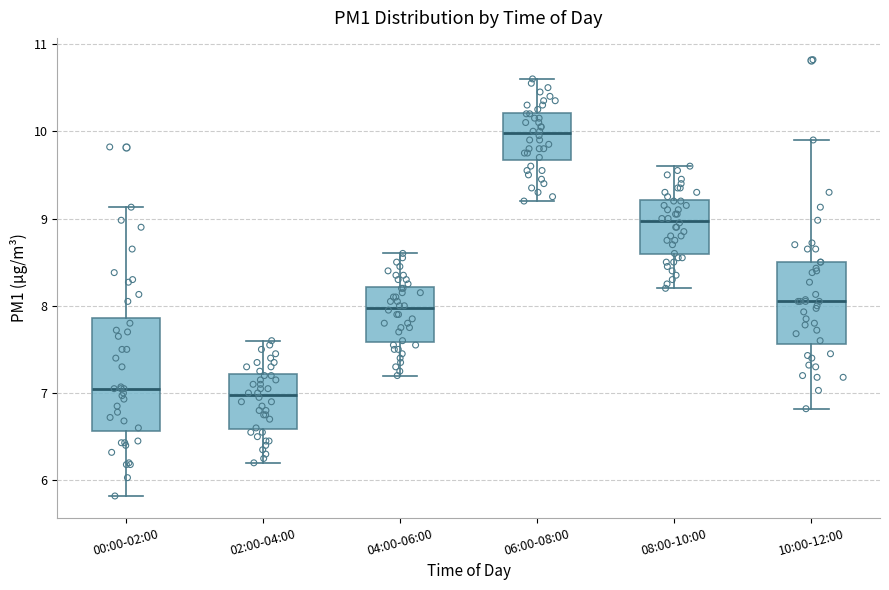

Comparing the boxes themselves (not the whiskers), which one is the tallest?

00:00-02:00